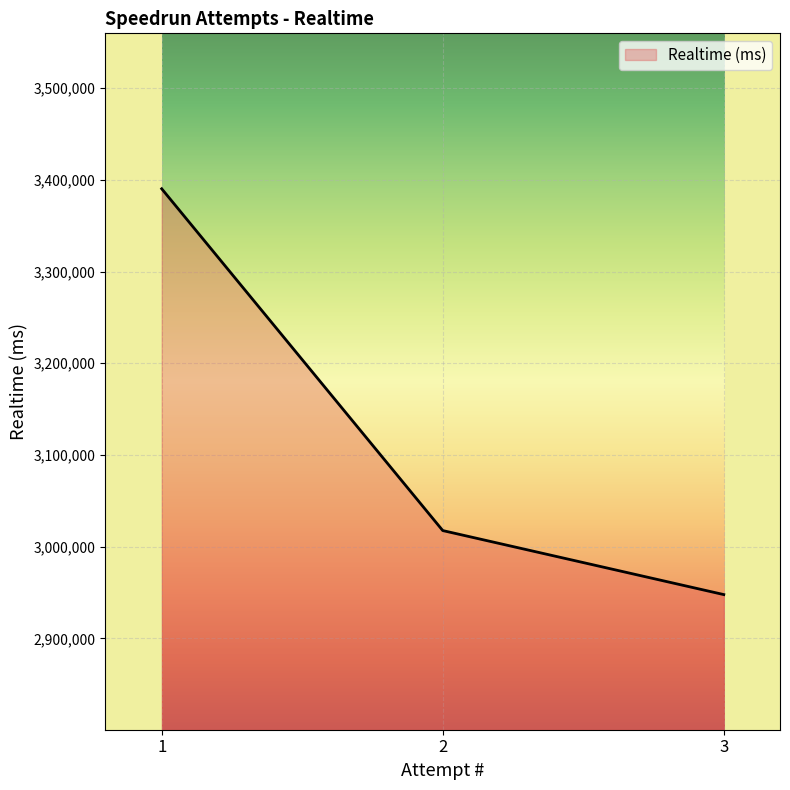

Rank the categories by value from lowest to highest.

3, 2, 1